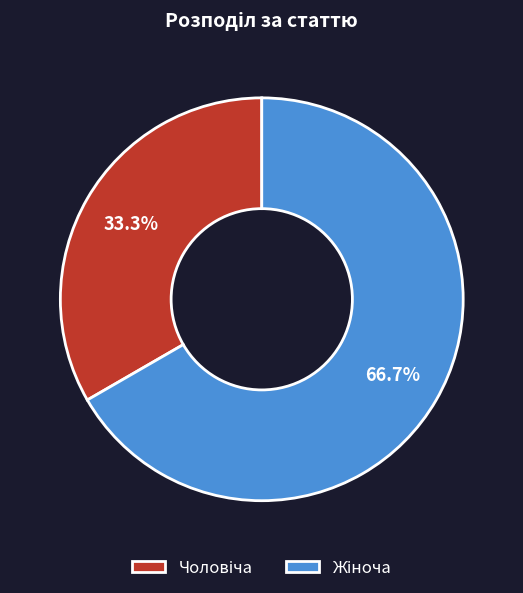

Is there any slice that represents more than half of the pie?

Yes